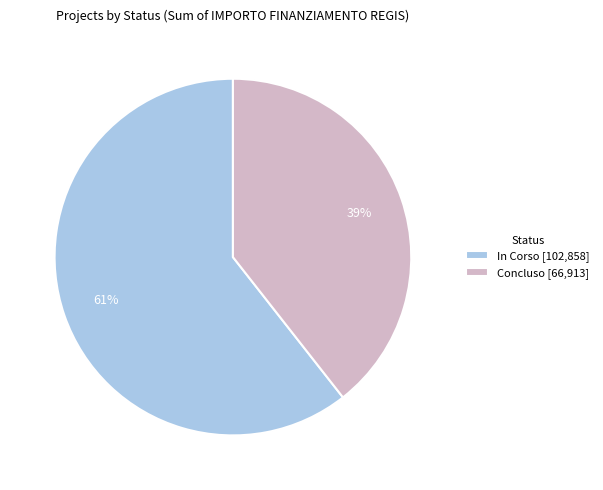

Count the number of slices in the pie.

2